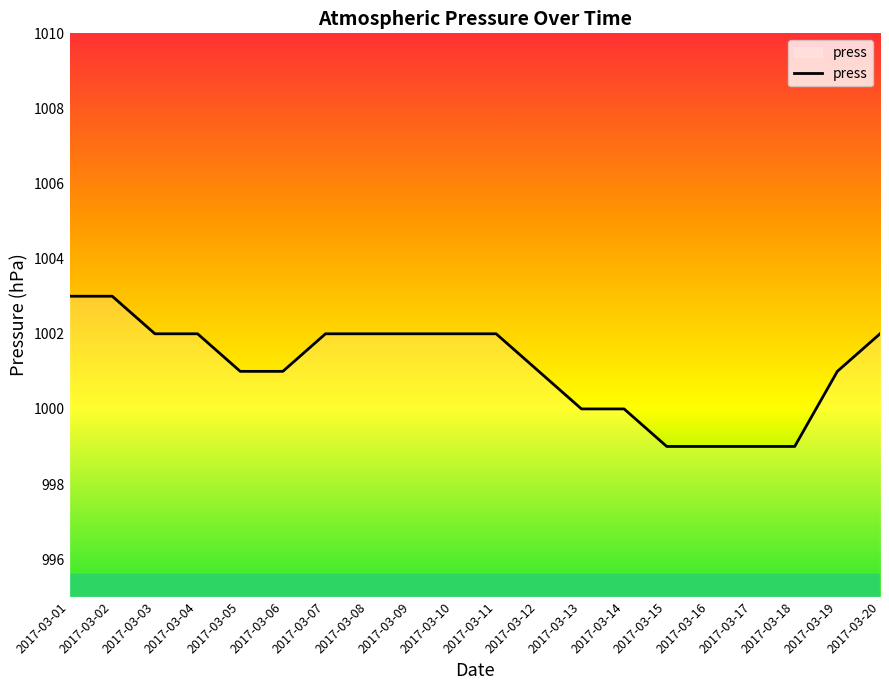

What is the minimum value shown in the chart?

999